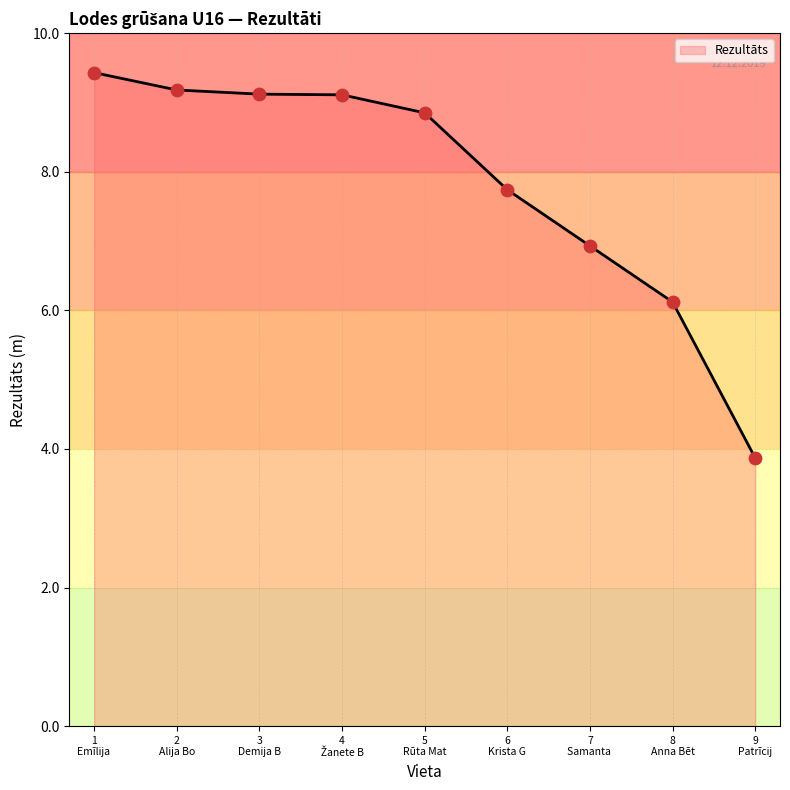

What is the minimum value shown in the chart?

3.9